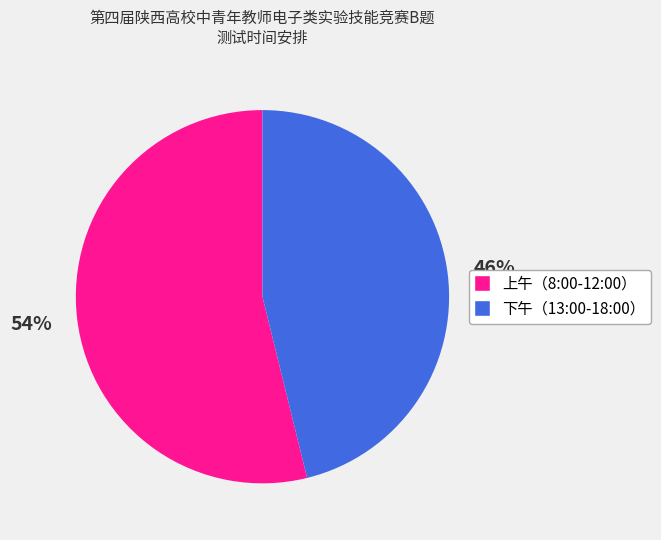

Is 上午（8:00-12:00） the majority of the pie?

Yes